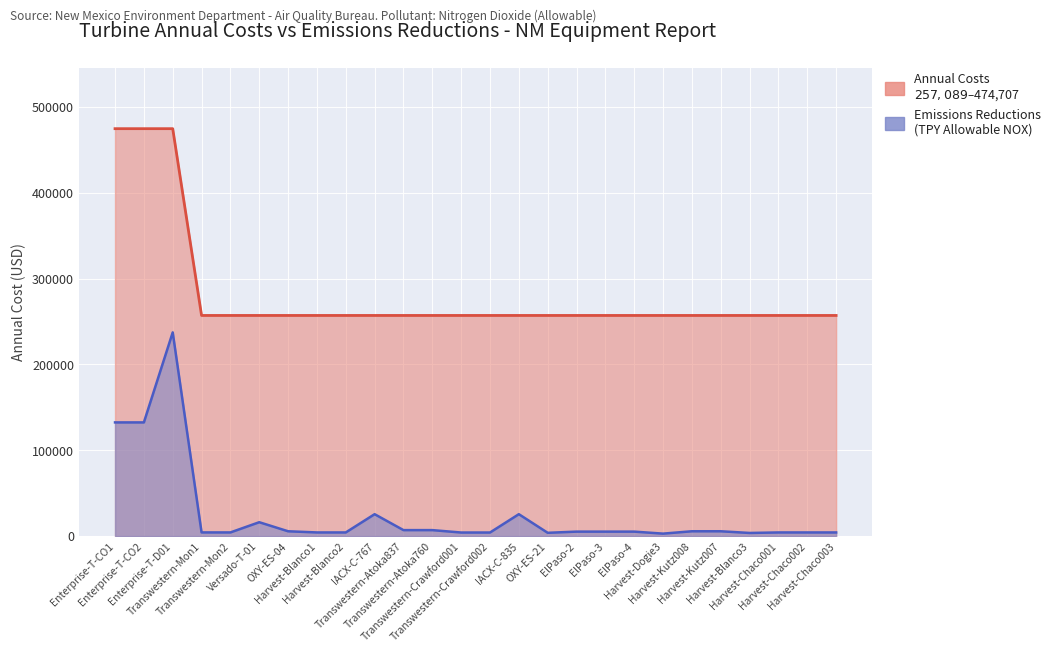

Rank the series by their average value, from lowest to highest.

Emissions Reductions (TPY, scaled), Annual Costs (USD)